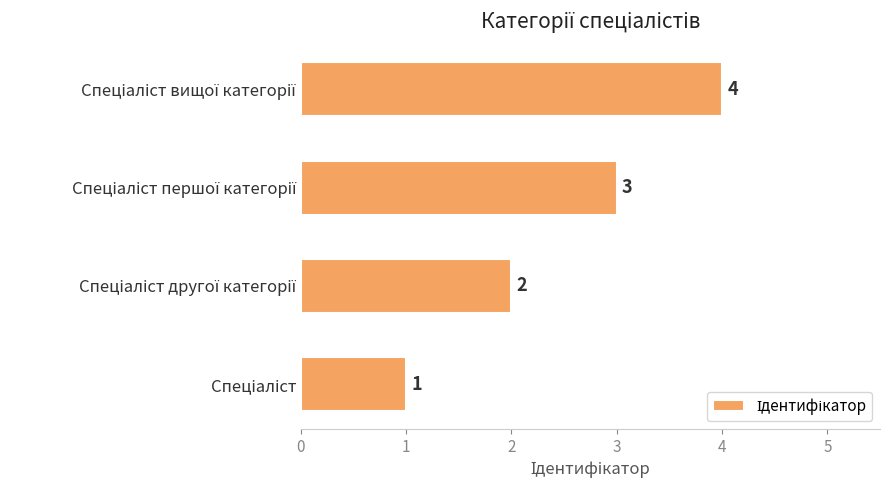

How many data points does each series have?

4